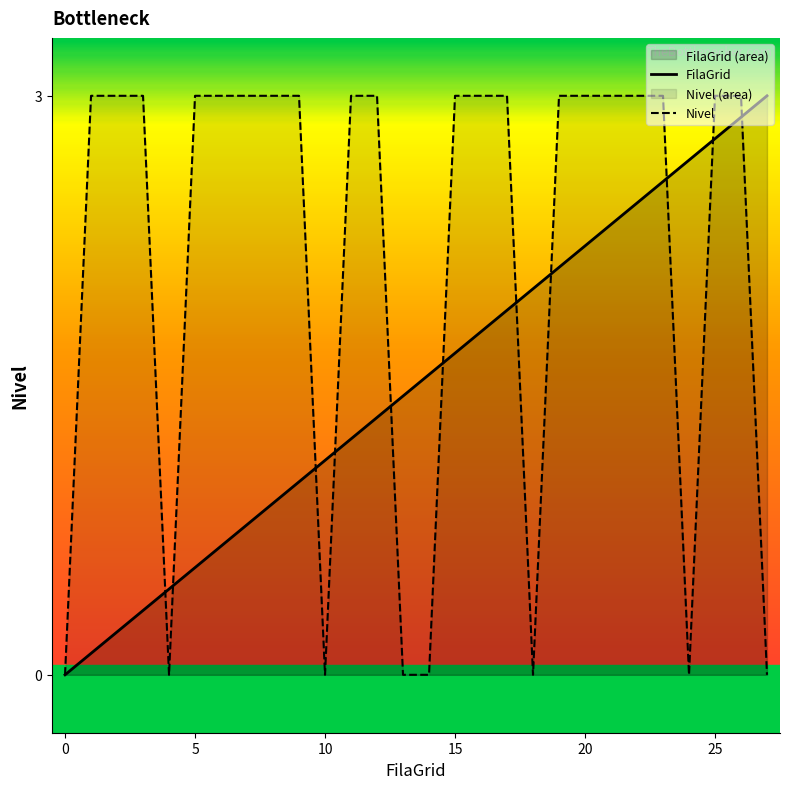

How many values in Nivel are above zero?

20